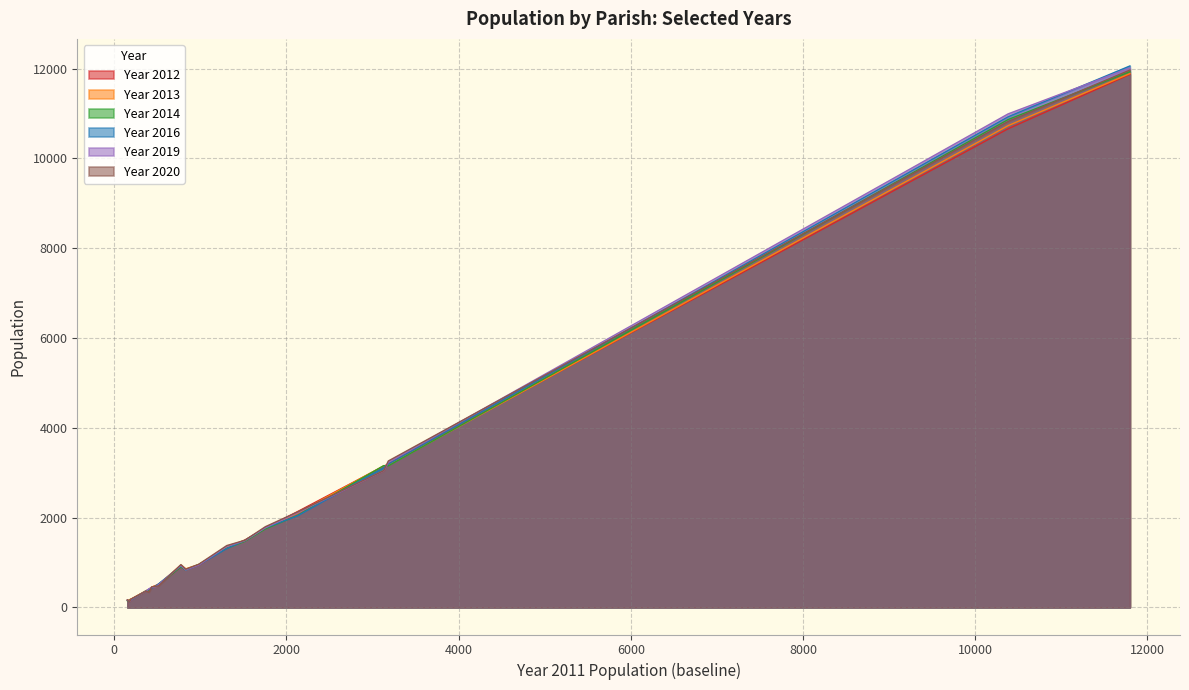

What position from the right is 2132?

4